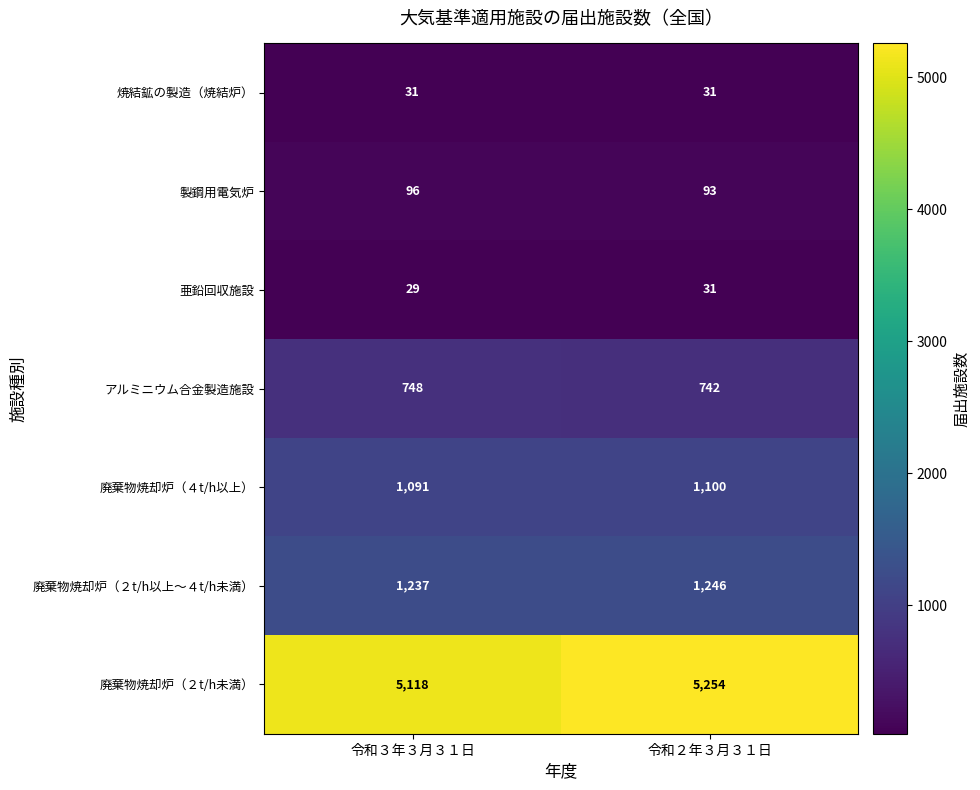

Reading right to left, transcribe all the data shown in this chart.

焼結鉱の製造（焼結炉）: 令和２年３月３１日=31	令和３年３月３１日=31
製鋼用電気炉: 令和２年３月３１日=93	令和３年３月３１日=96
亜鉛回収施設: 令和２年３月３１日=31	令和３年３月３１日=29
アルミニウム合金製造施設: 令和２年３月３１日=742	令和３年３月３１日=748
廃棄物焼却炉（４t/h以上）: 令和２年３月３１日=1100	令和３年３月３１日=1091
廃棄物焼却炉（２t/h以上～４t/h未満）: 令和２年３月３１日=1246	令和３年３月３１日=1237
廃棄物焼却炉（２t/h未満）: 令和２年３月３１日=5254	令和３年３月３１日=5118